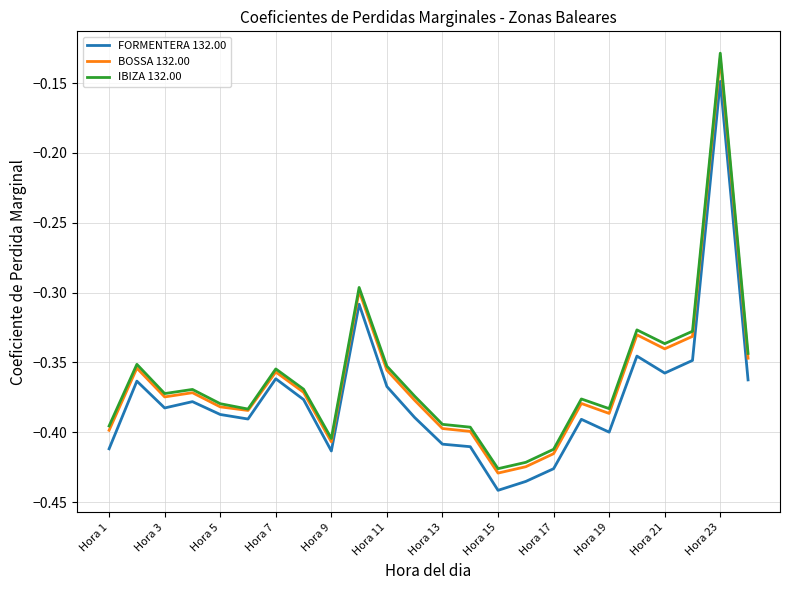

Which series has the largest range (max minus min)?

IBIZA 132.00